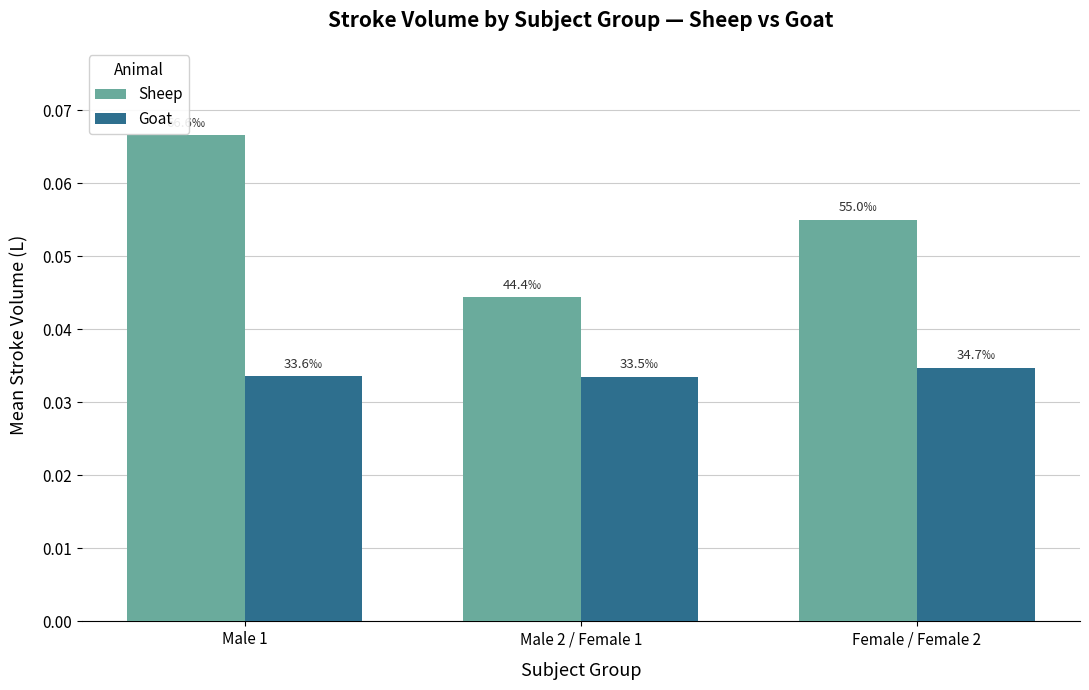

What is the label of the 3rd bar from the right?

Male 1